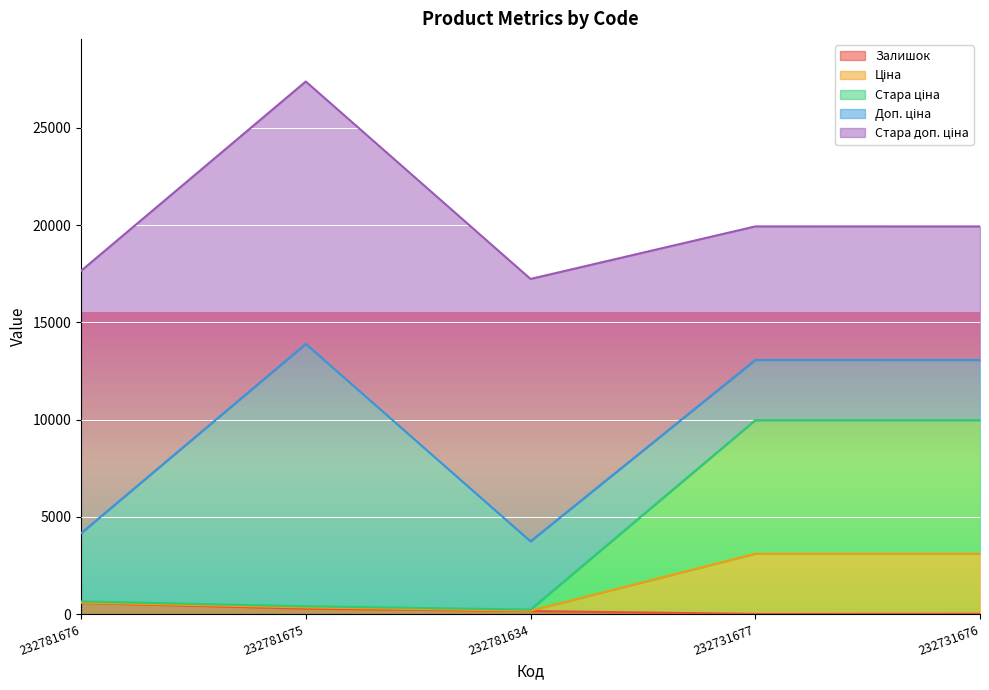

At which category is the sum across all series the highest?

232781675